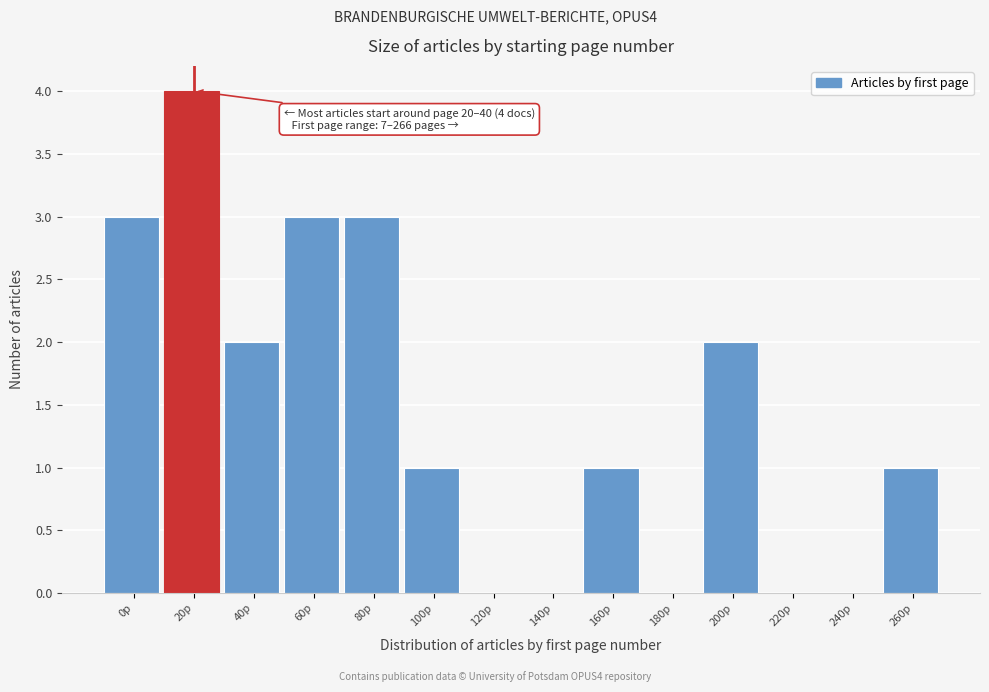

Reading right to left, transcribe all the data shown in this chart.

260p=1	240p=0	220p=0	200p=2	180p=0	160p=1	140p=0	120p=0	100p=1	80p=3	60p=3	40p=2	20p=4	0p=3